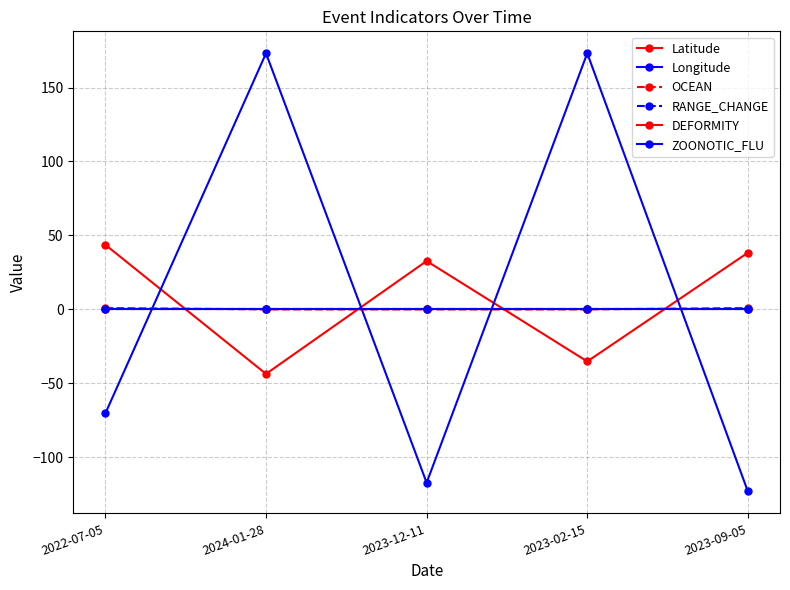

Does the chart have visible grid lines?

Yes